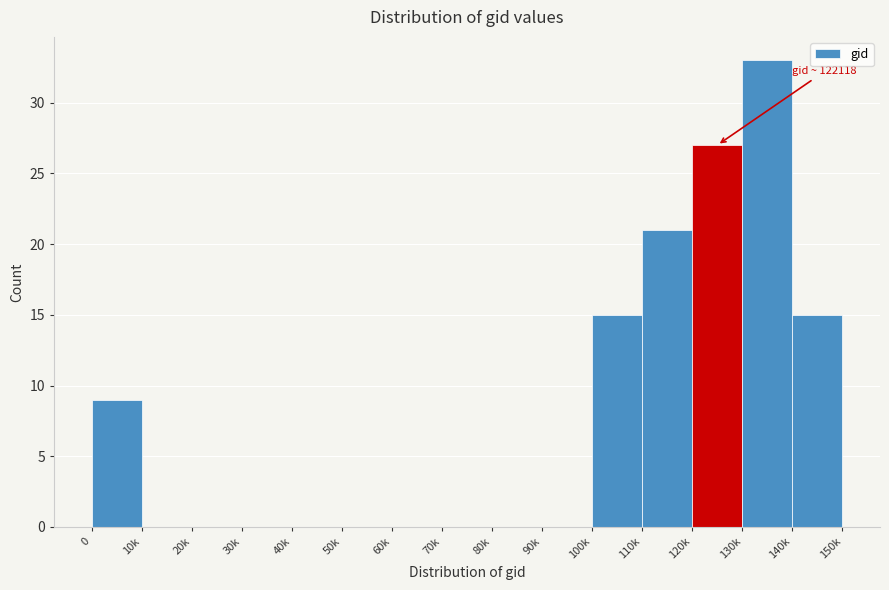

Reading left to right, list all the values displayed in this chart.

0=9	10k=0	20k=0	30k=0	40k=0	50k=0	60k=0	70k=0	80k=0	90k=0	100k=15	110k=21	120k=27	130k=33	140k=15